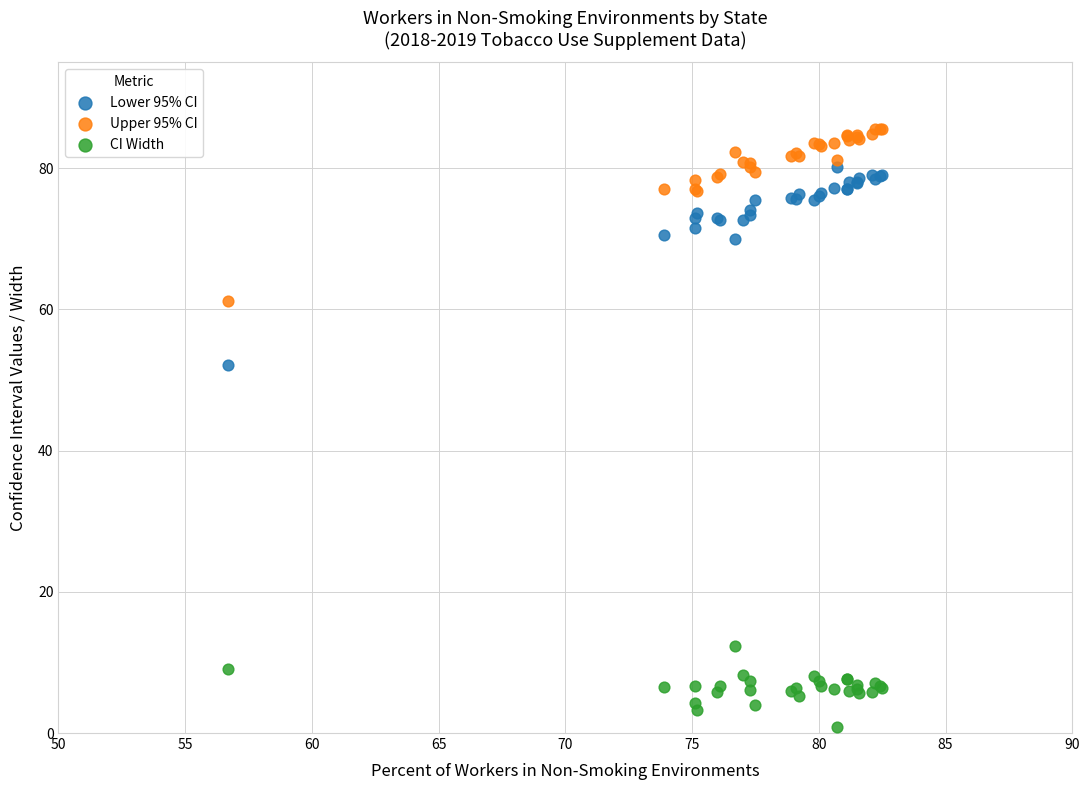

Across all series, what Y value is closest to 43?

52.1